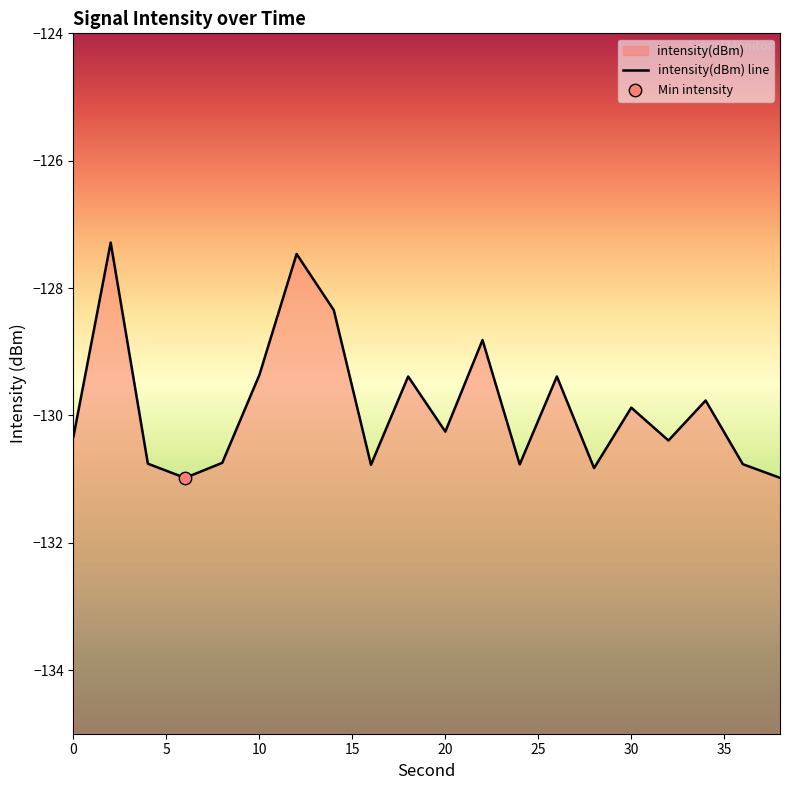

Between 8 and 28, which is larger?

8